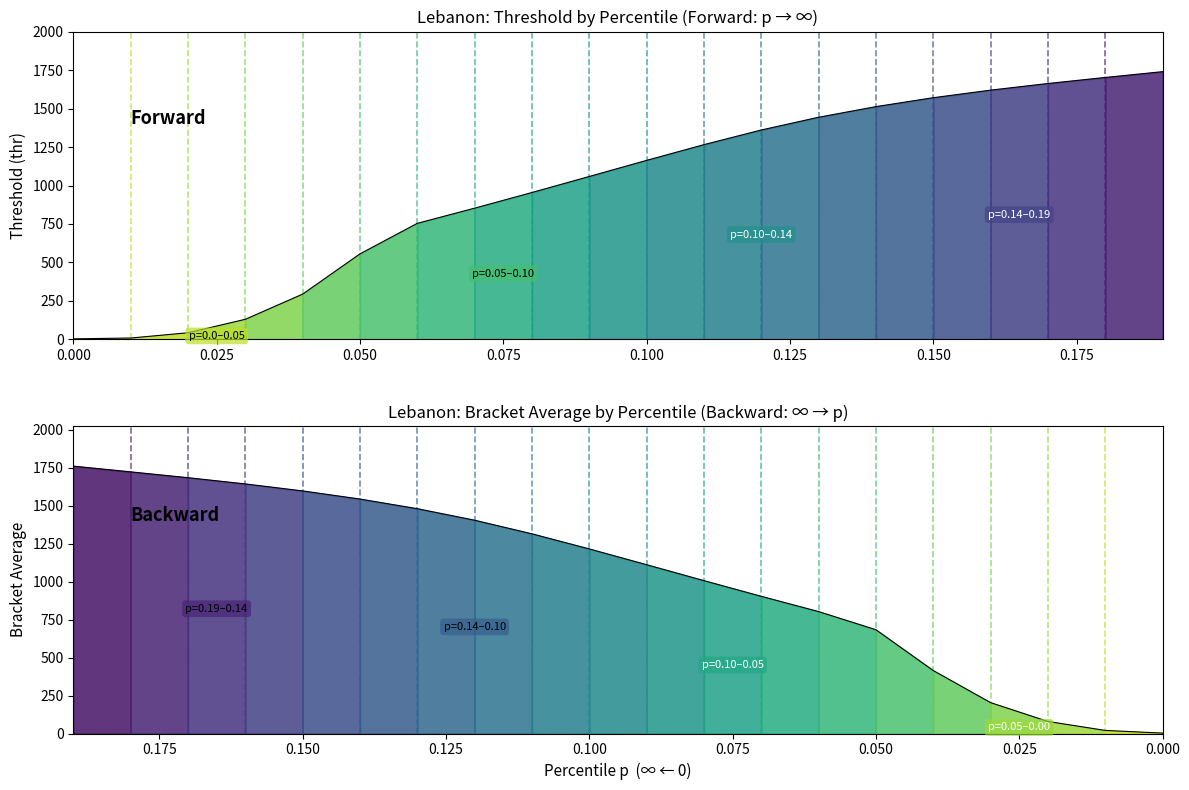

What is the label of the 6th point from the left?

0.125